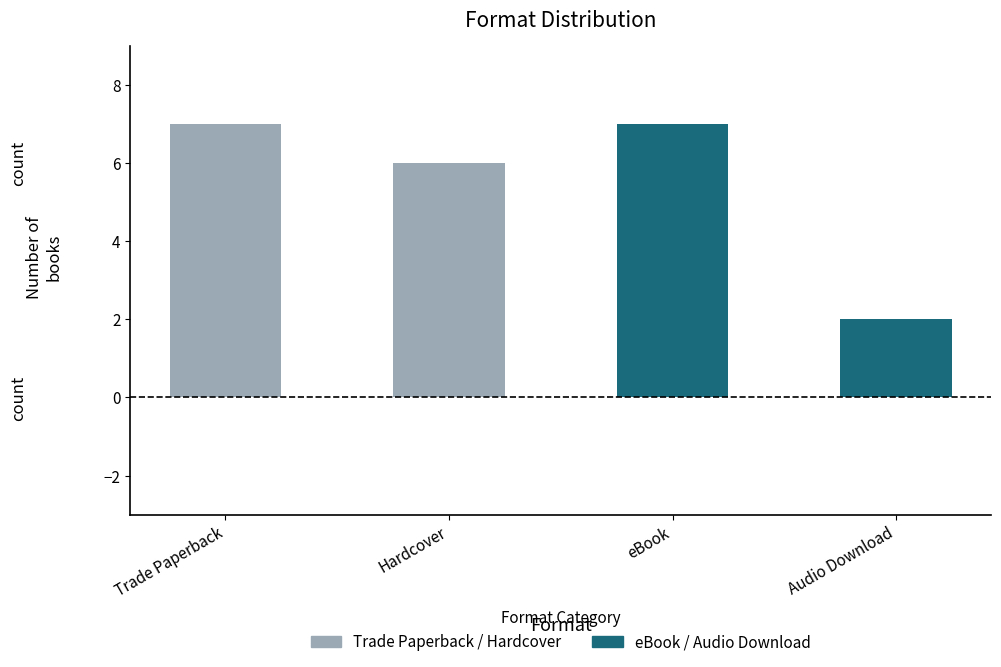

Rank the categories by value from lowest to highest.

Audio Download, Hardcover, Trade Paperback, eBook